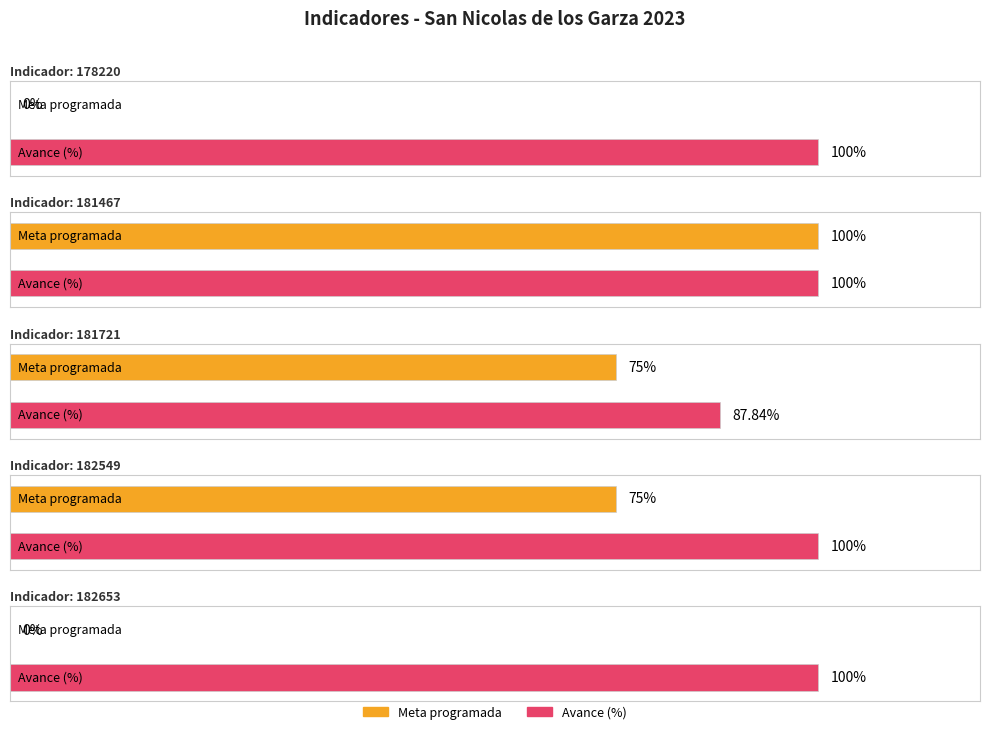

At which category is the sum across all series the highest?

181467